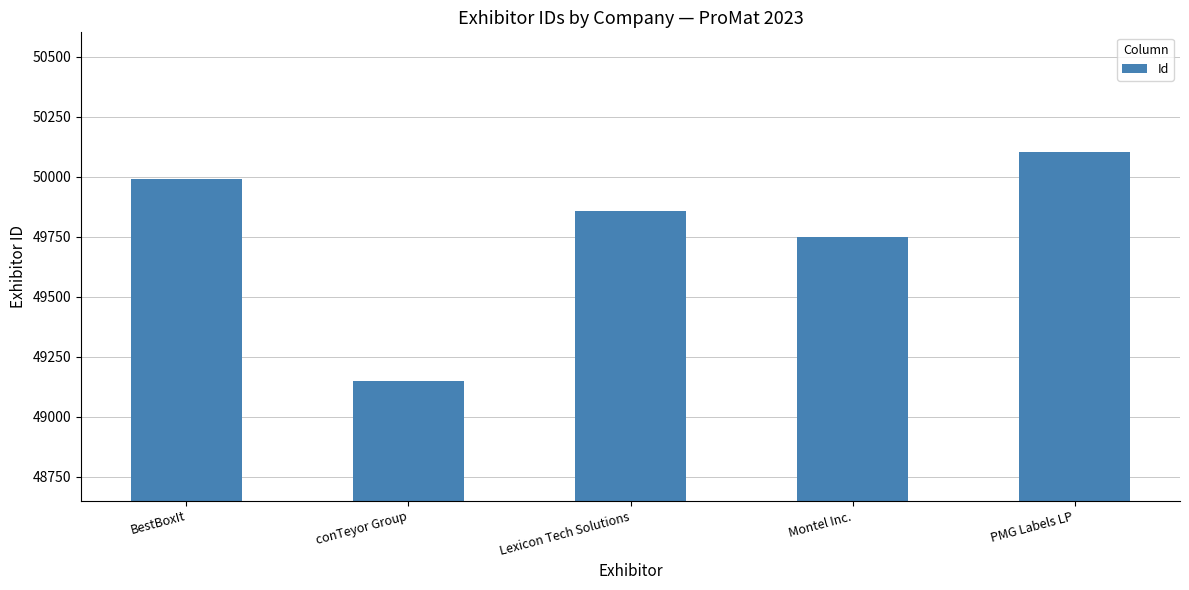

Is it true that the value at Montel Inc. is 49748?

True